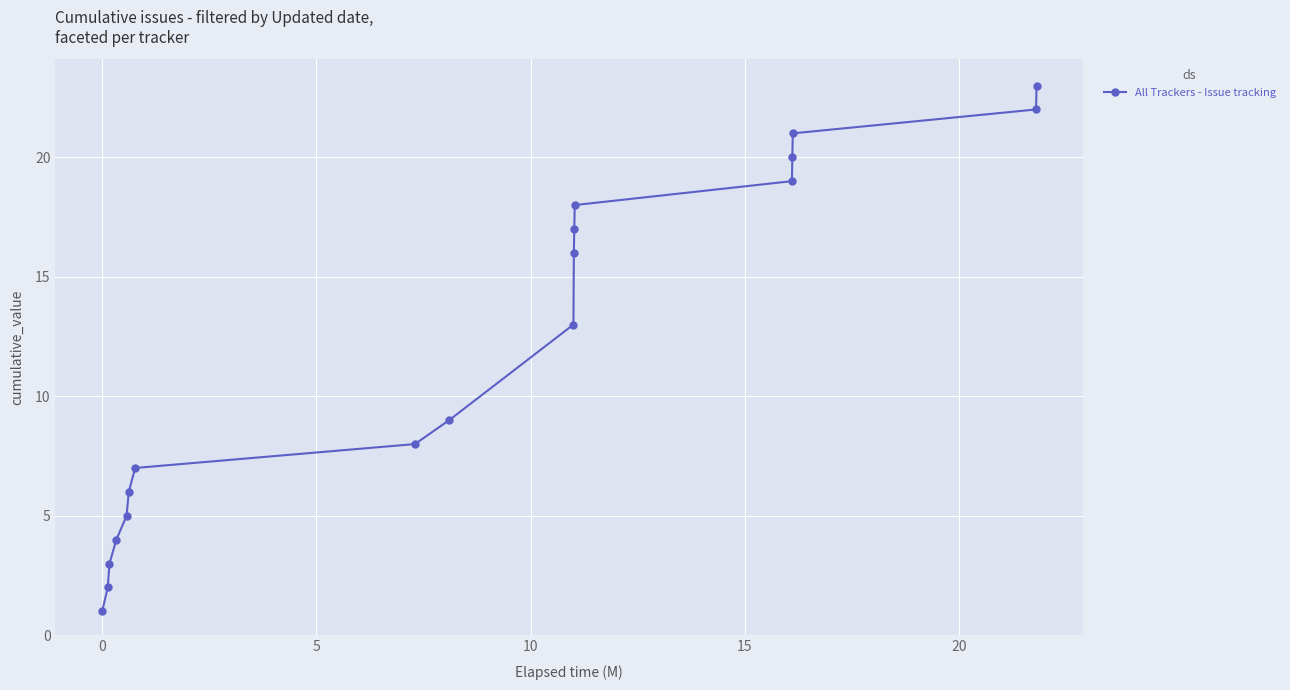

What is the greatest value displayed?

23